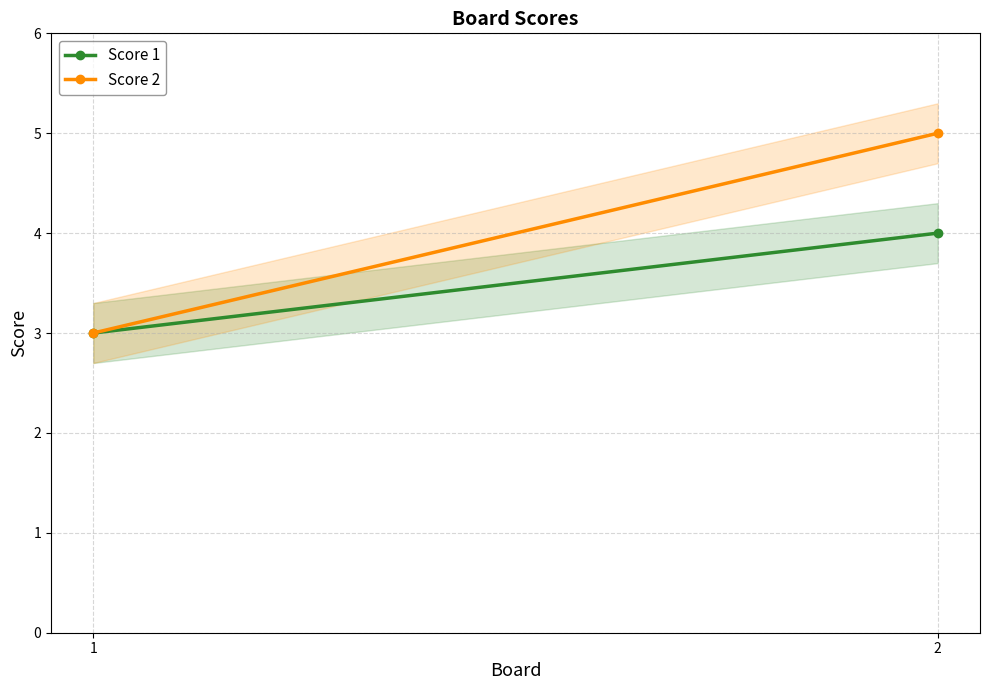

Reading left to right, list all the values displayed in this chart.

Score 1: 1=3	2=4
Score 2: 1=3	2=5